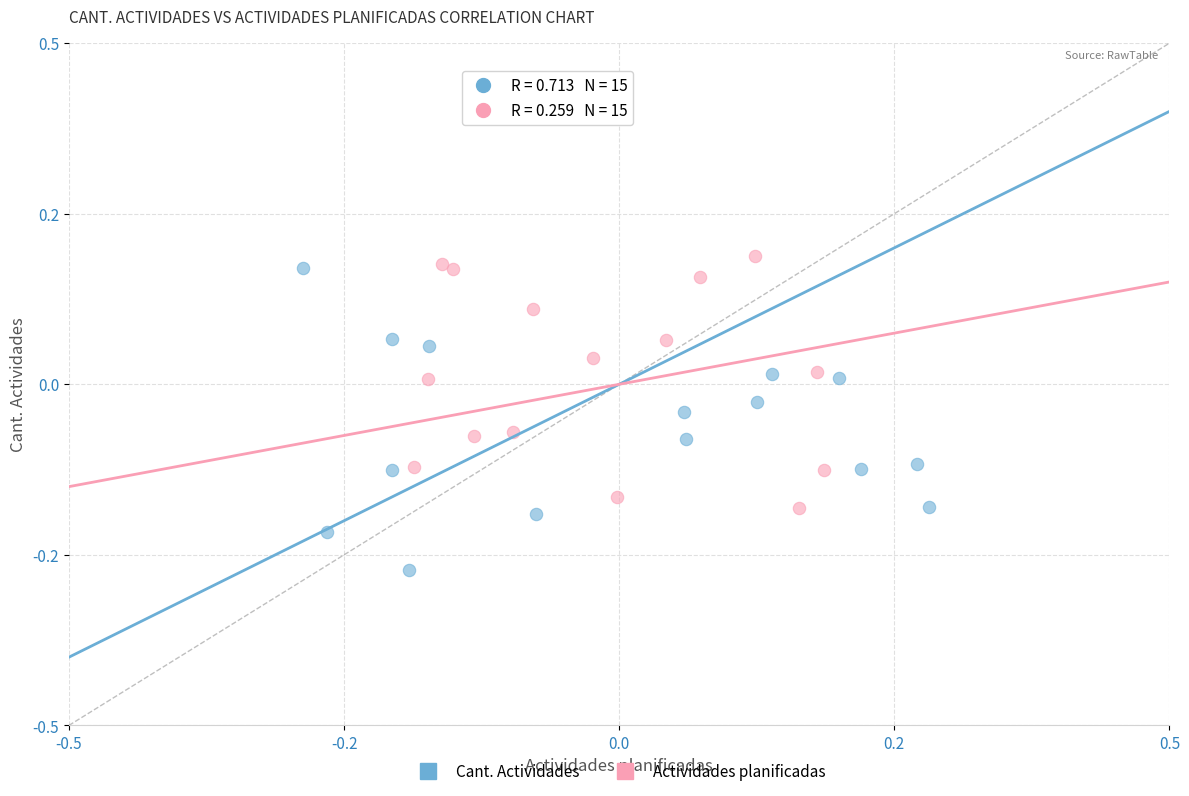

What are all the series names shown in the legend?

Cant. Actividades, Actividades planificadas